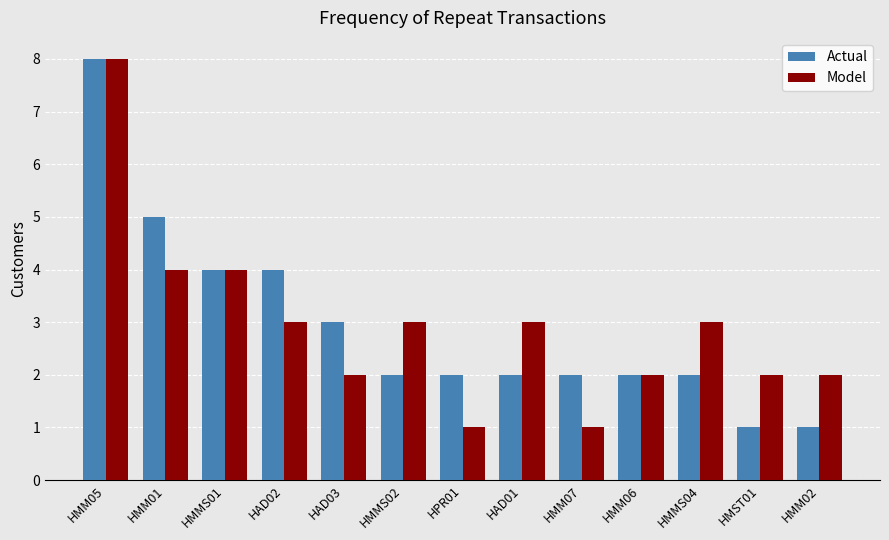

Which category has the highest value across all series?

HMM05